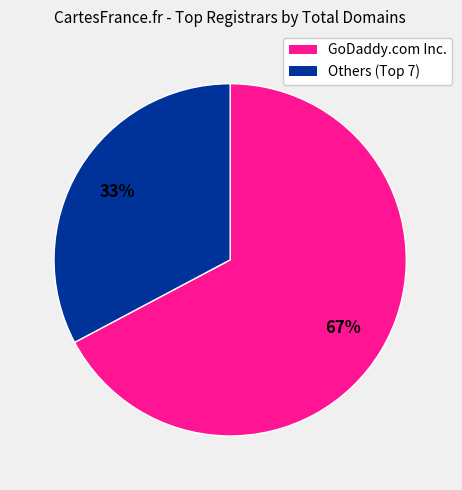

Does any single category account for the majority?

Yes